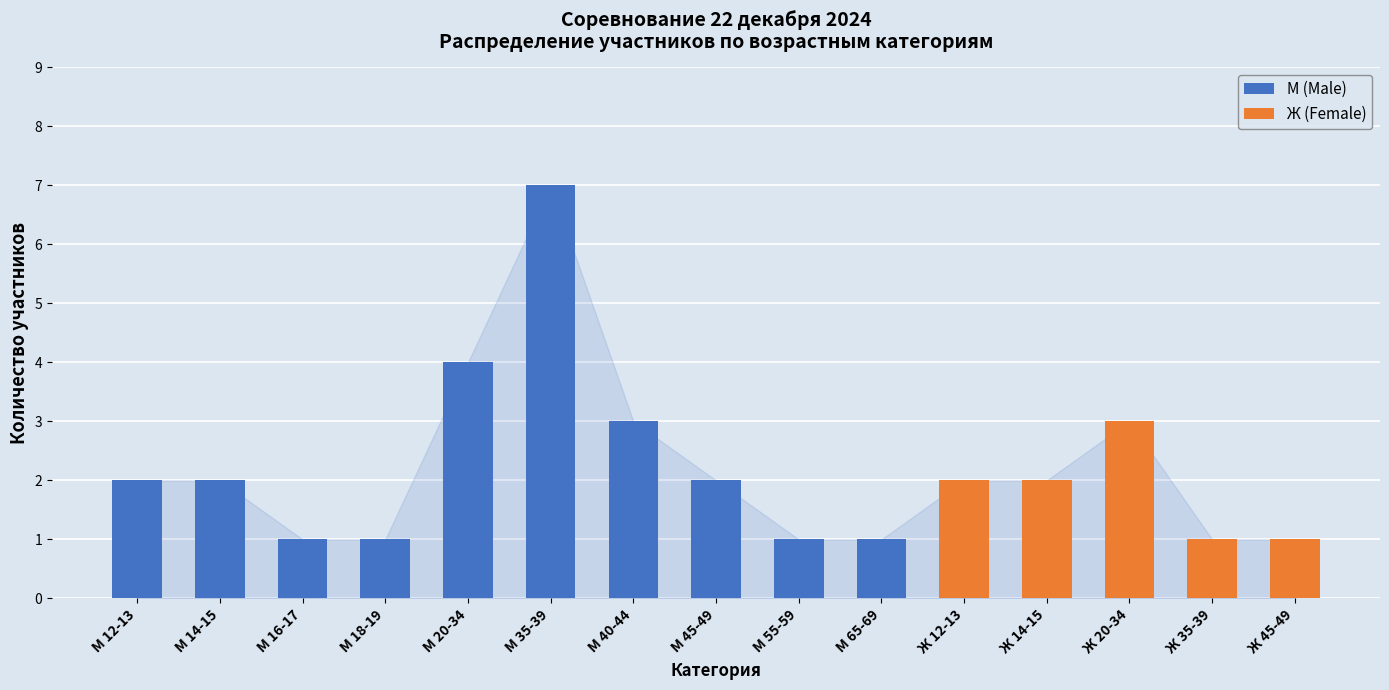

Is it true that М (Male) equals 5 at М 40-44?

False